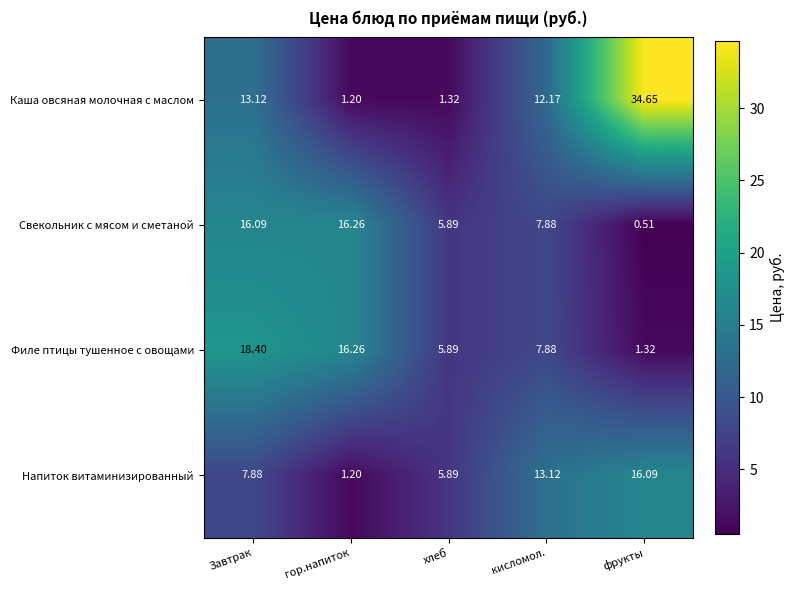

Which label corresponds to the largest value in the chart?

фрукты